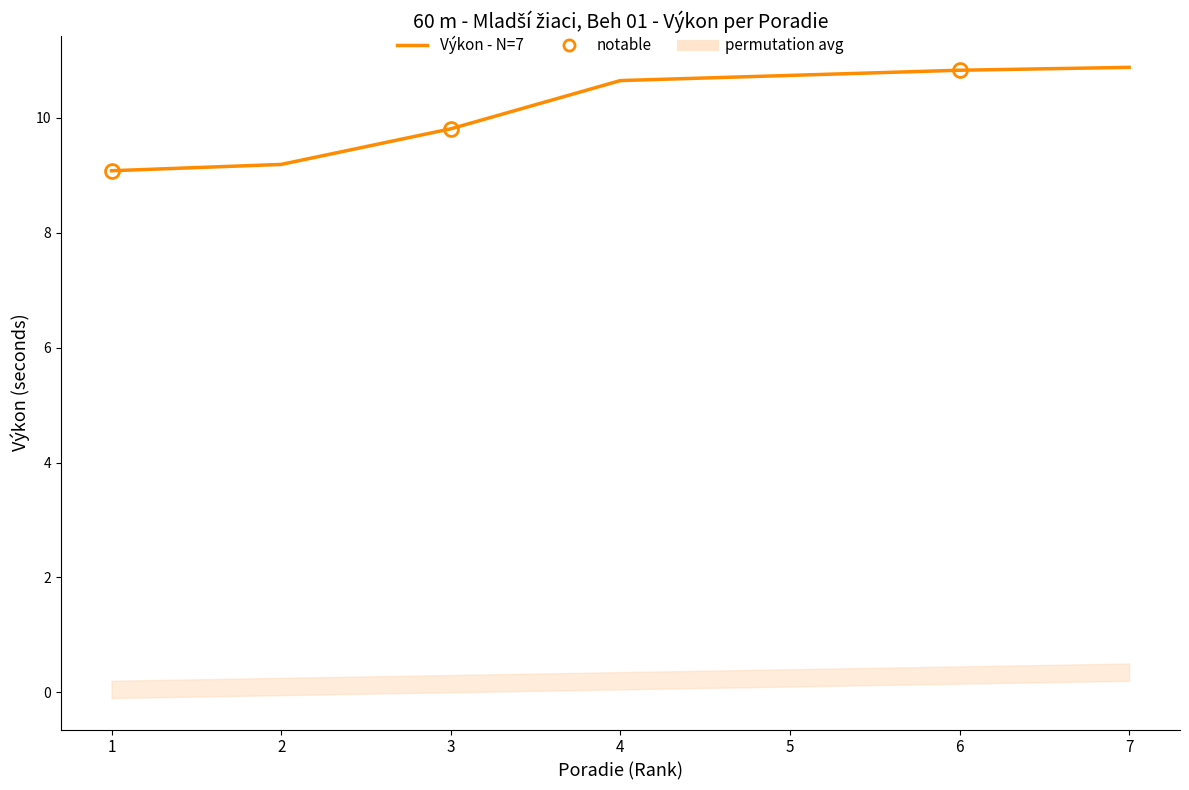

True or false: there are more than 0 points higher than both neighbors.

False